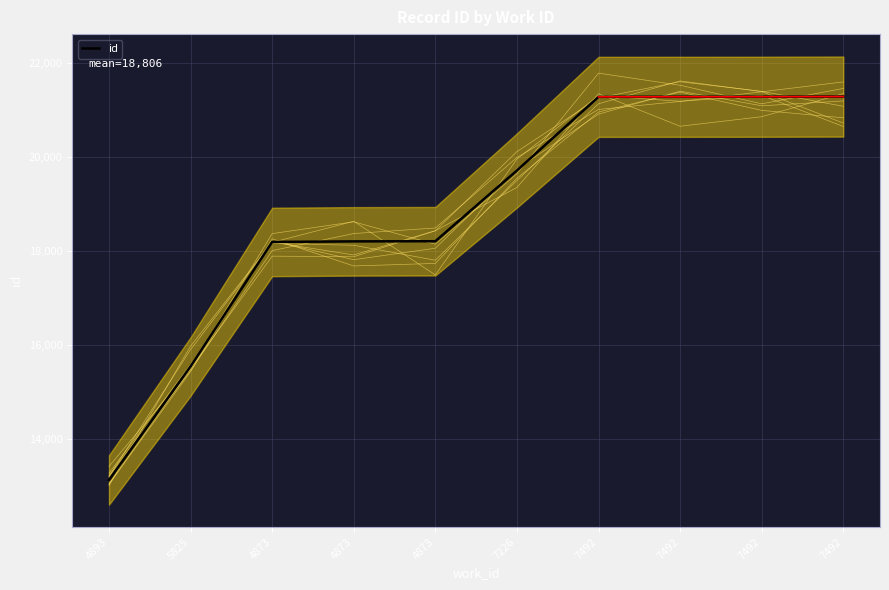

Where does the data first go above 19707?

7492